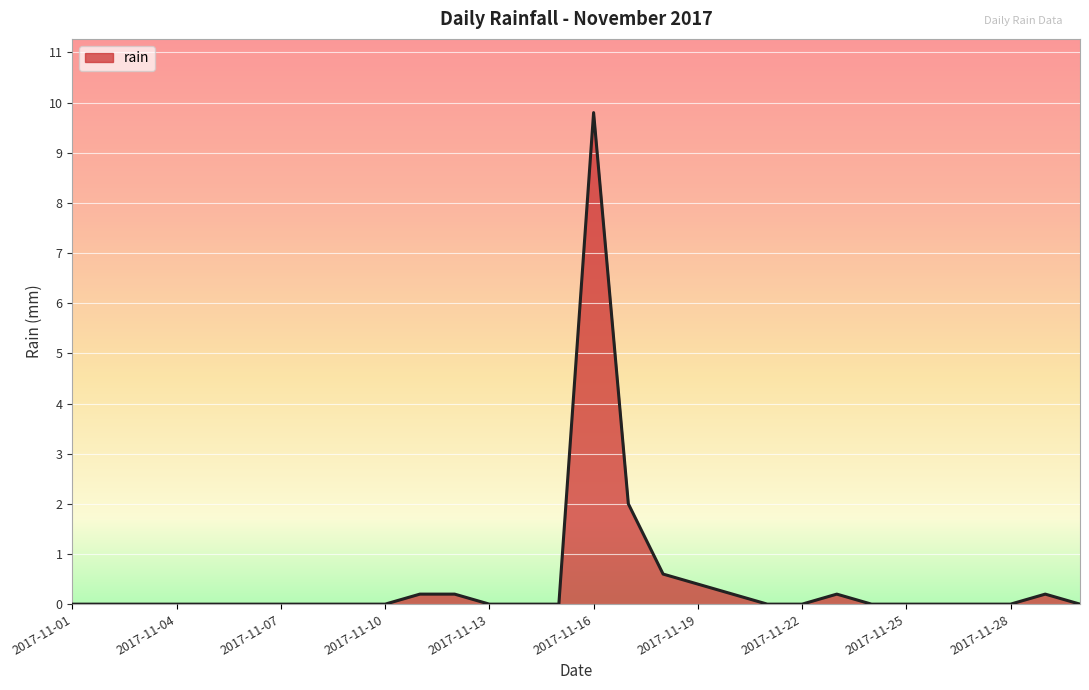

How many distinct data groups are displayed?

1